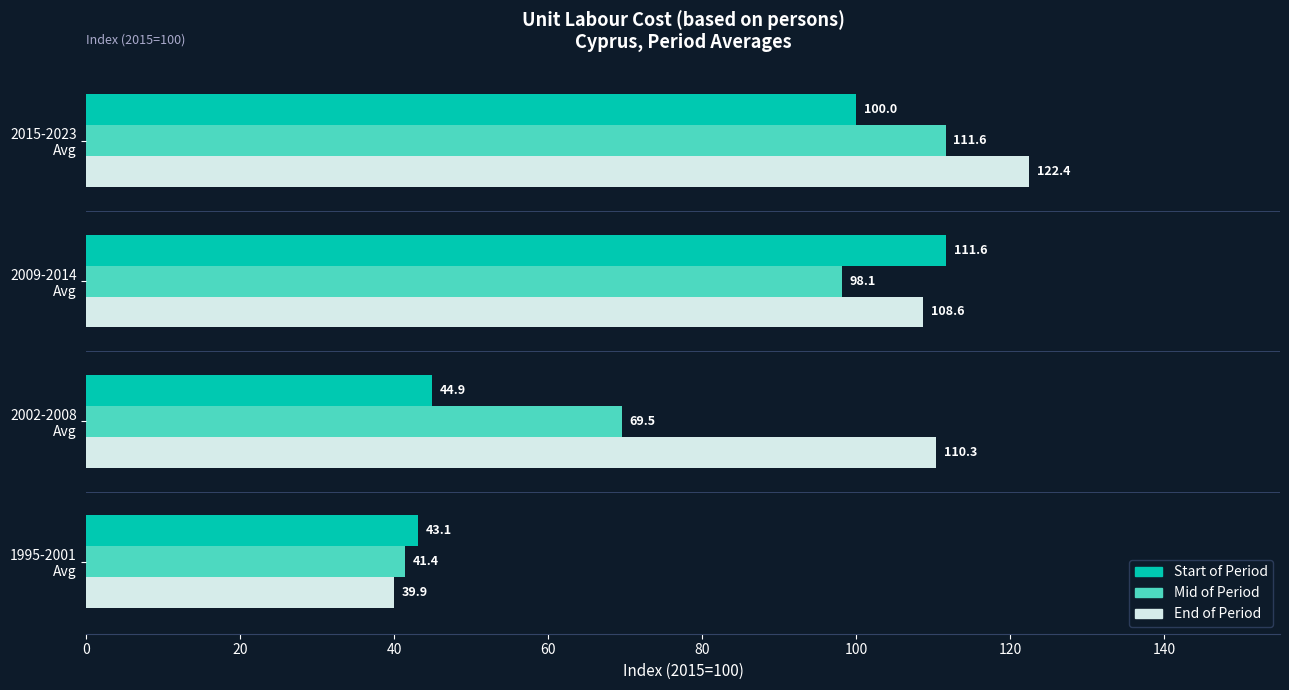

What is the greatest value displayed?

122.4